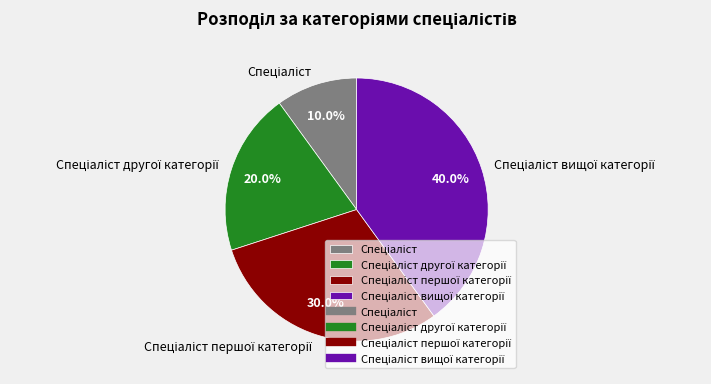

Is there a majority slice in this chart?

No